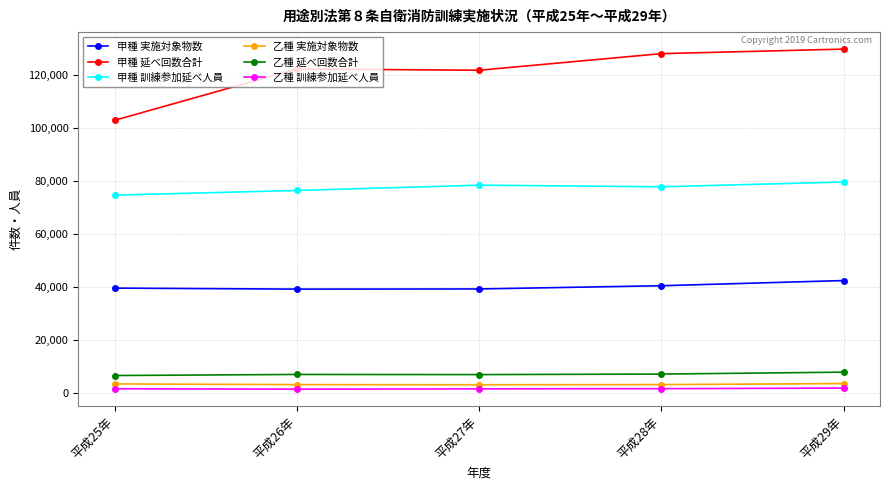

Which category has the highest value across all series?

平成29年